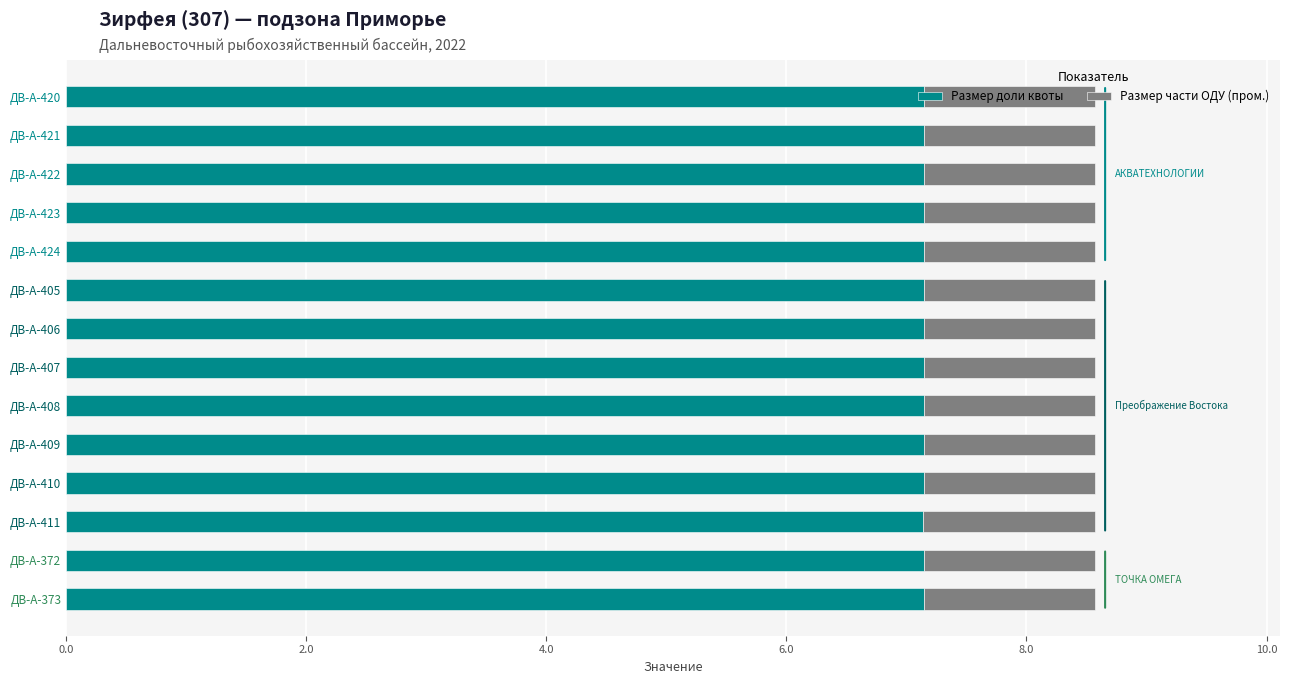

What is the lowest value of the Размер доли квоты series?

7.1